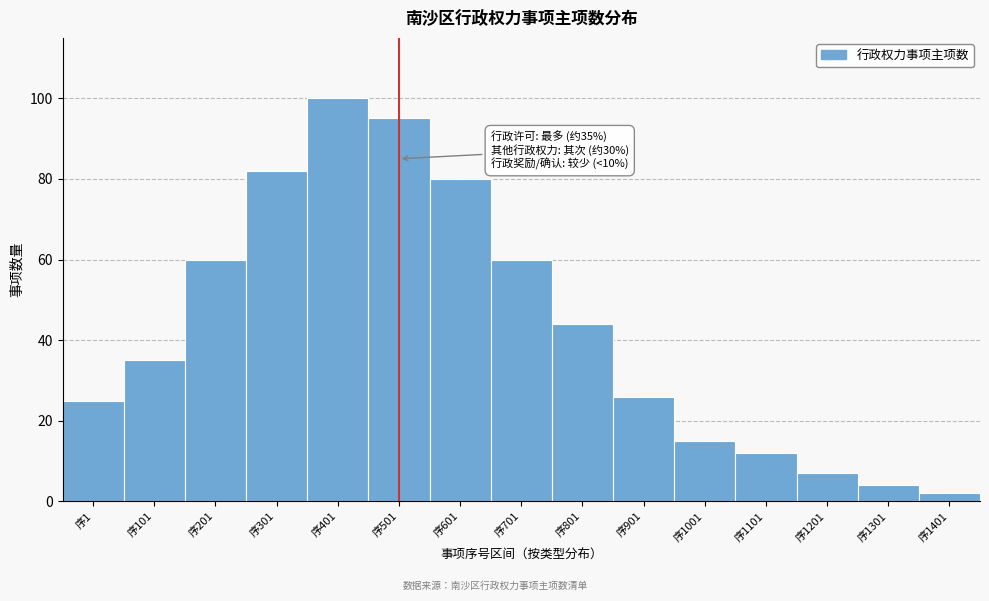

Reading right to left, list all the values displayed in this chart.

序1401=2	序1301=4	序1201=7	序1101=12	序1001=15	序901=26	序801=44	序701=60	序601=80	序501=95	序401=100	序301=82	序201=60	序101=35	序1=25